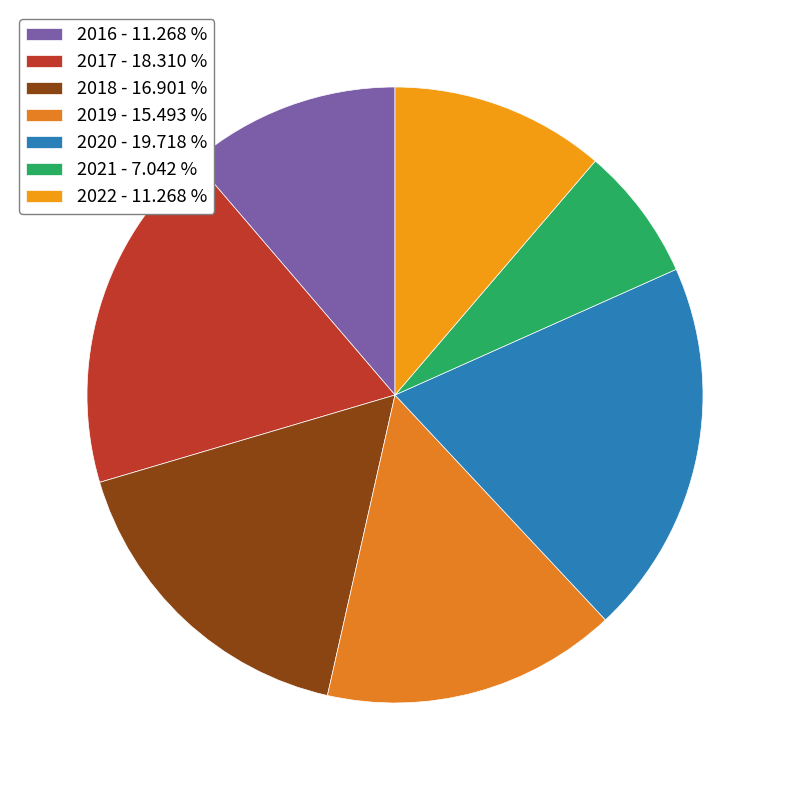

Which category has the biggest portion of the pie?

2020